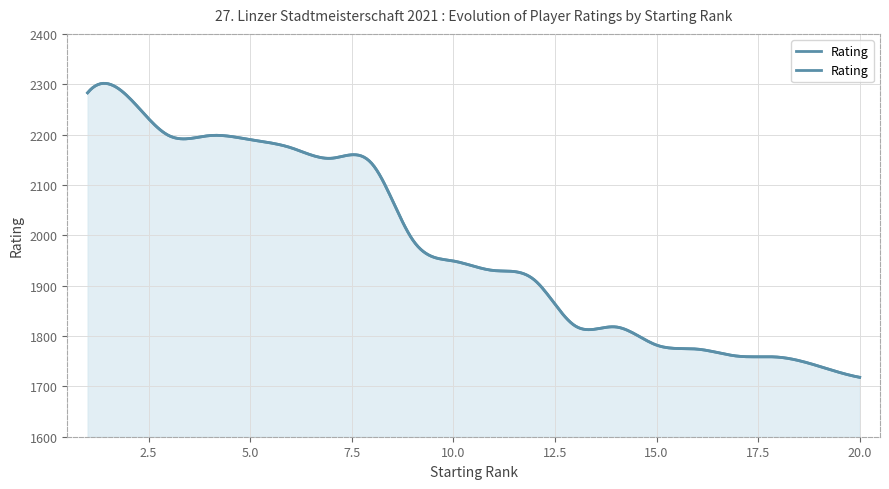

Which has a higher value, 5 or 4?

4